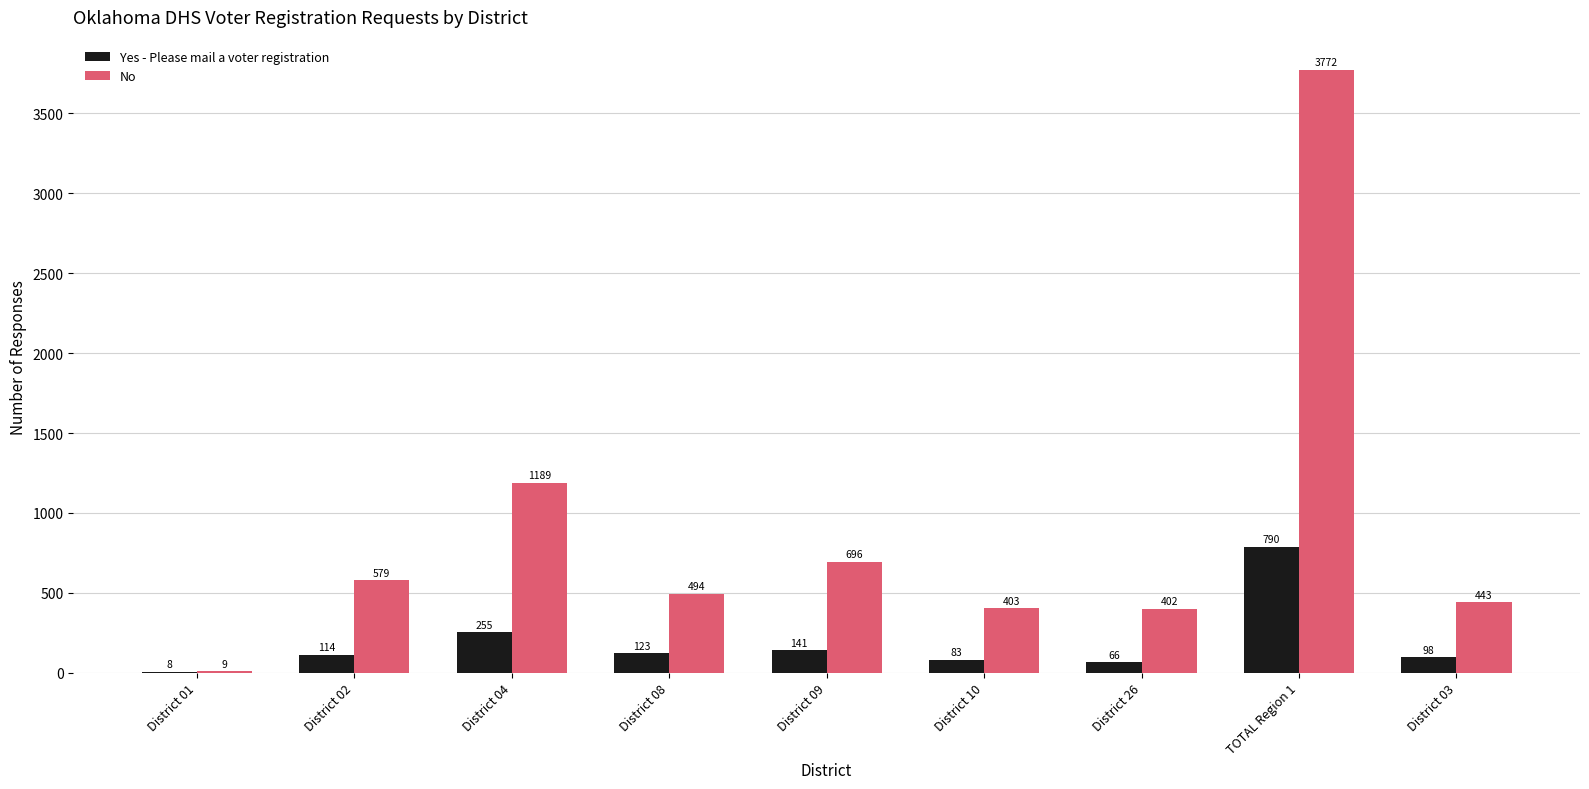

How many groups of bars are there?

9